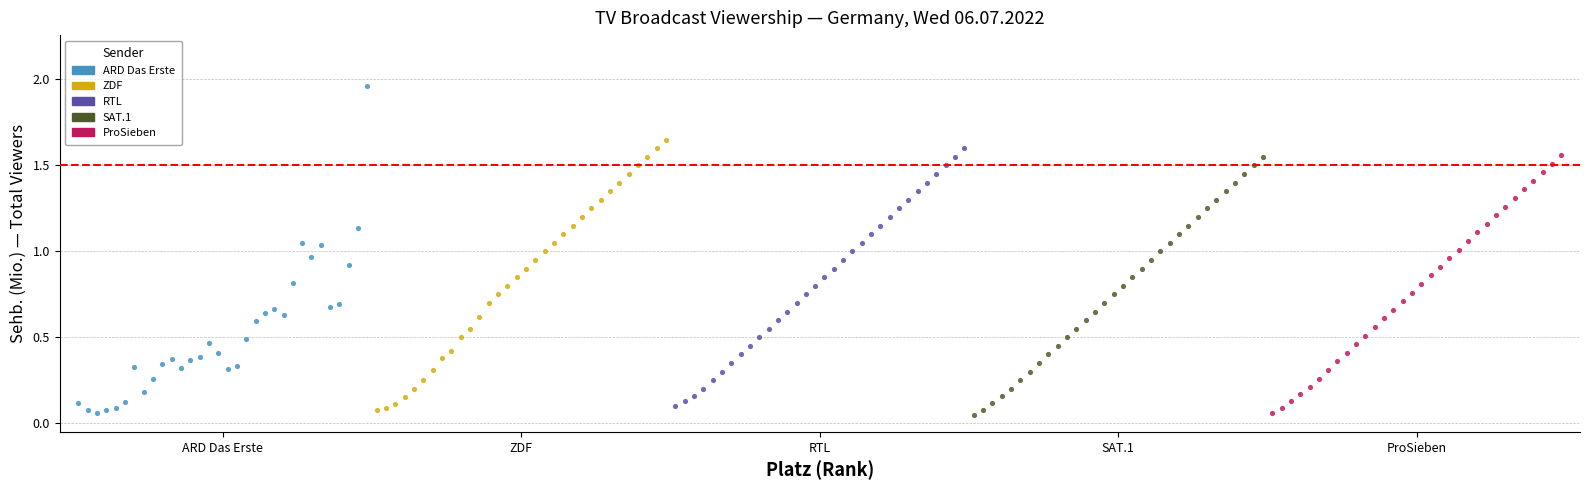

Which series contains the highest Y value?

ARD Das Erste